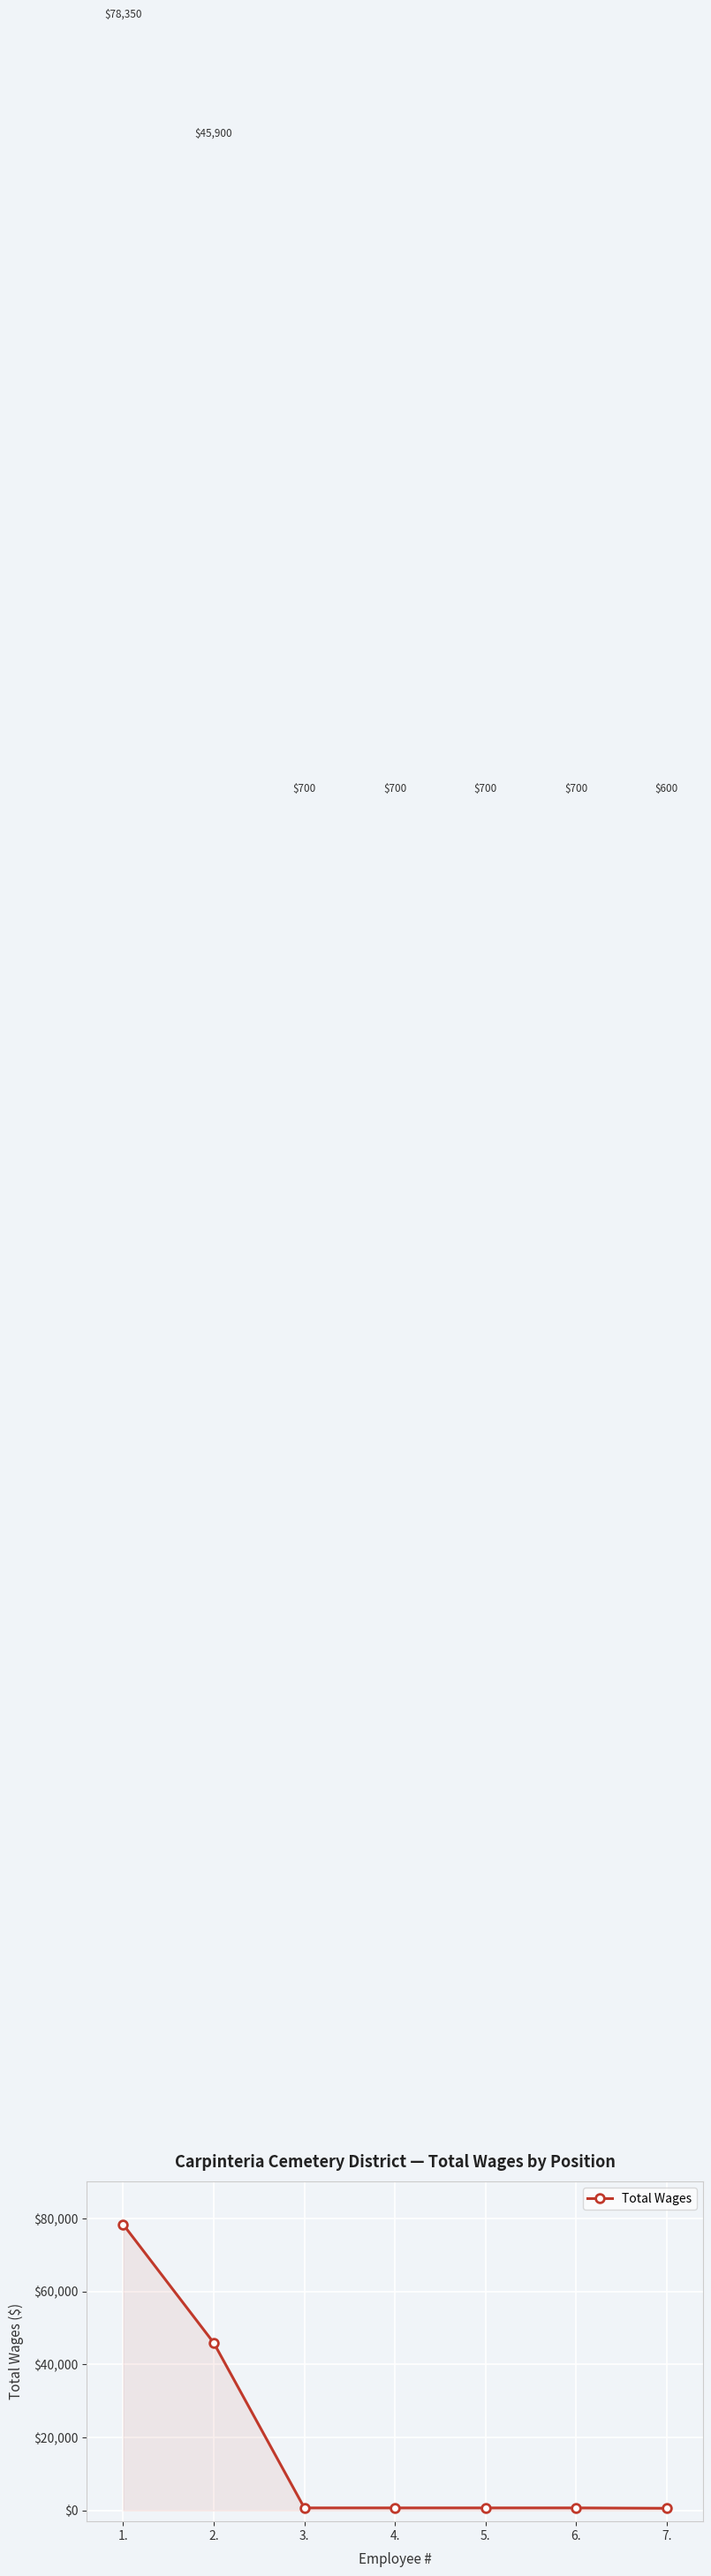

What is the label of the 4th point from the right?

4.